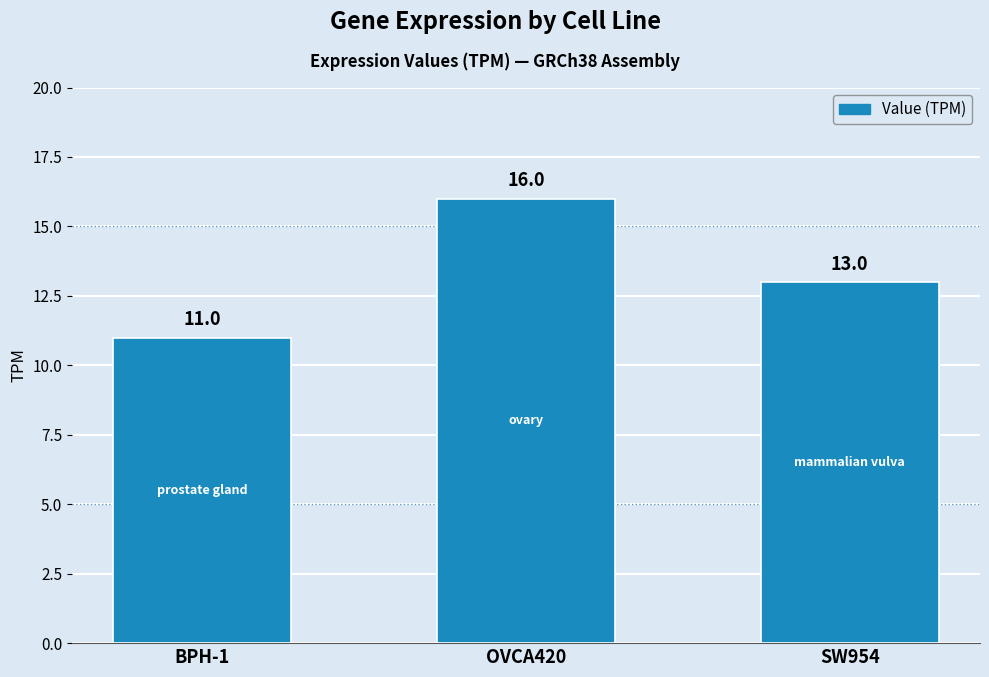

What is the difference between the second highest and minimum values?

2